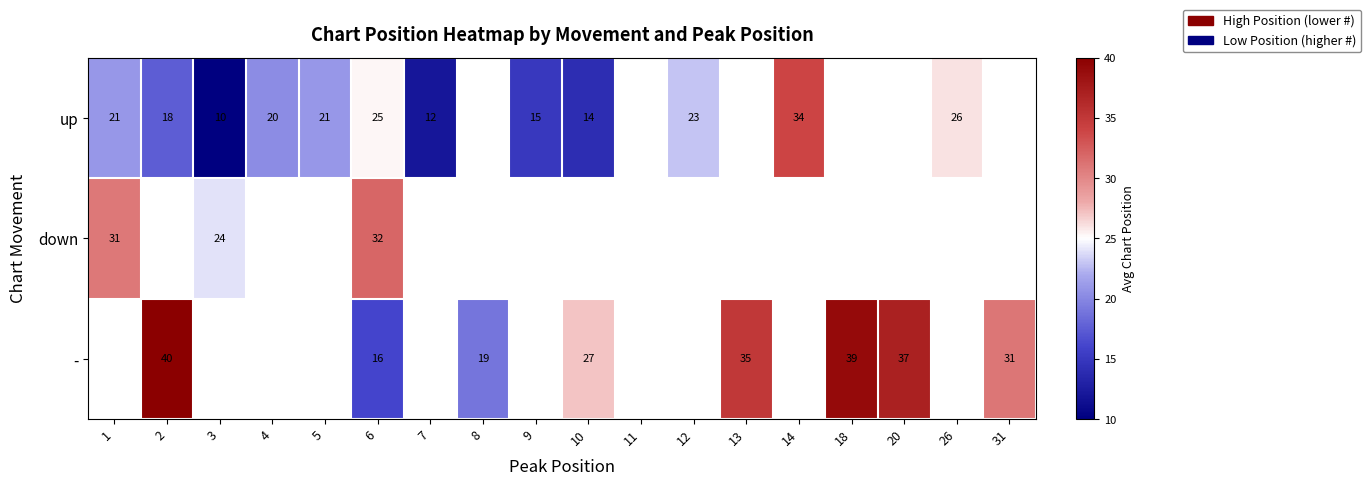

Which series has the widest spread of values?

up